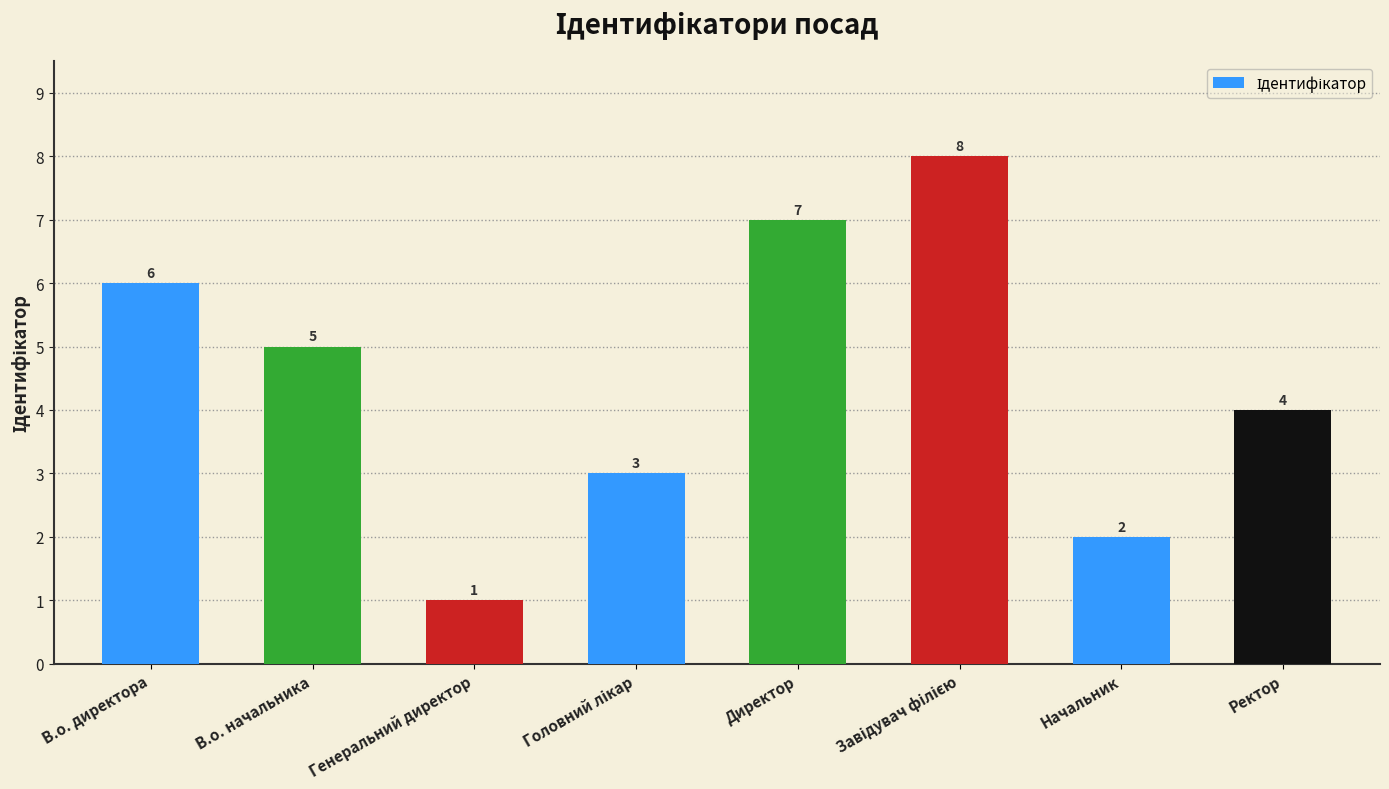

Count the number of data series in this chart.

1